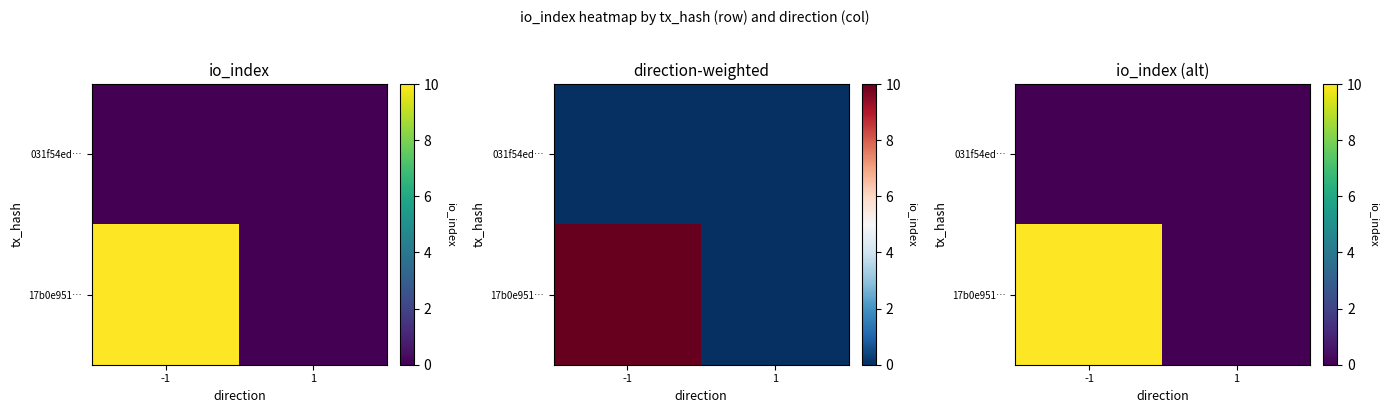

What is the difference between the maximum and minimum values in the 17b0e951… series?

10